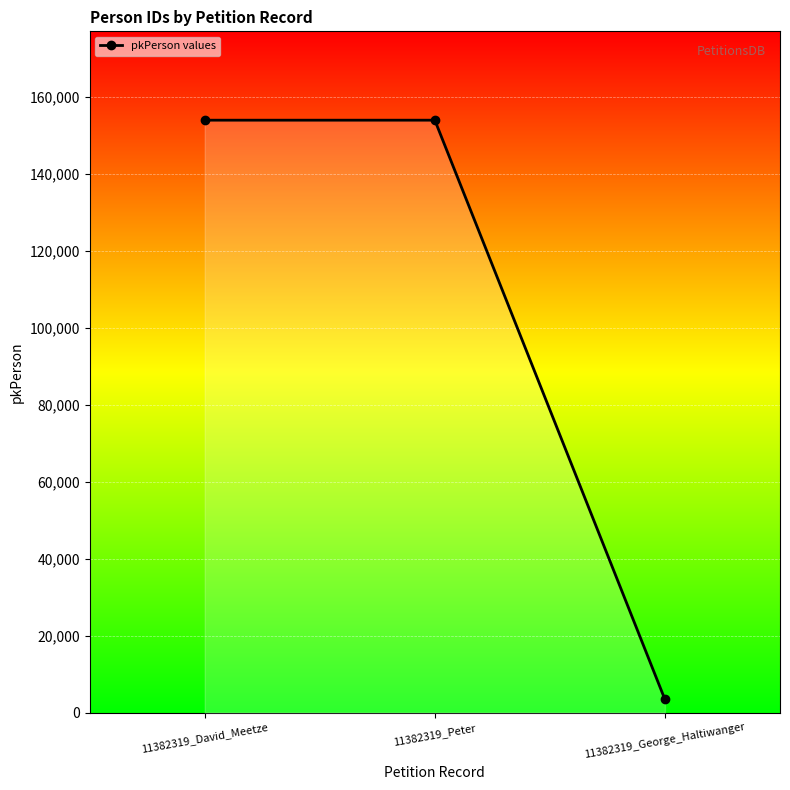

Between 11382319_George_Haltiwanger and 11382319_Peter, which is larger?

11382319_Peter